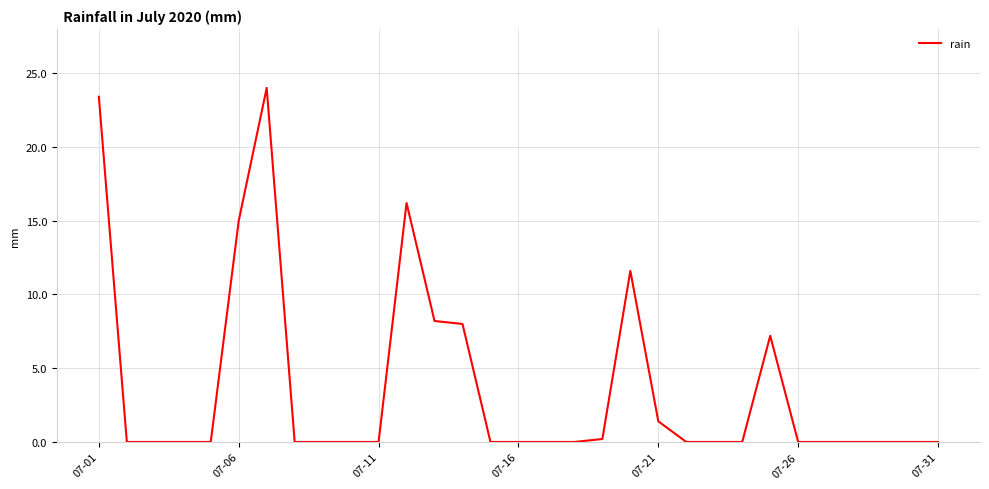

What is the maximum value shown in the chart?

24.0